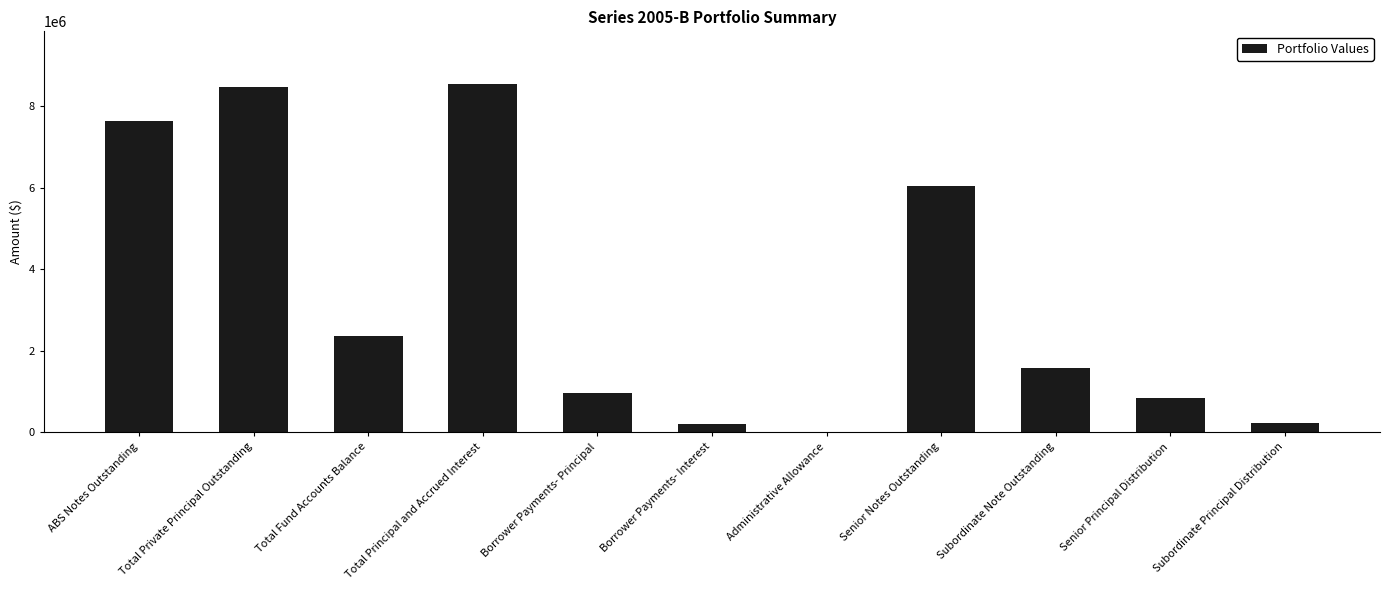

What is the sum of all values?

36921357.6